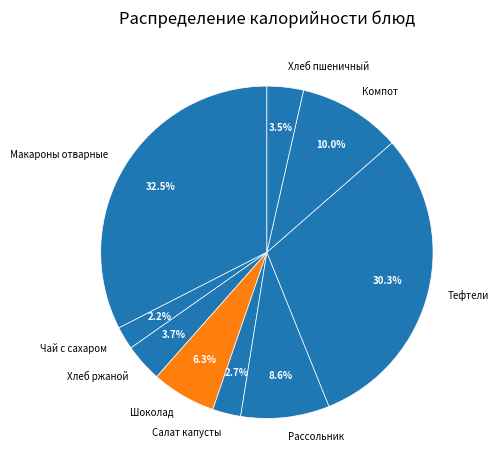

Which category has the smallest portion of the pie?

Чай с сахаром